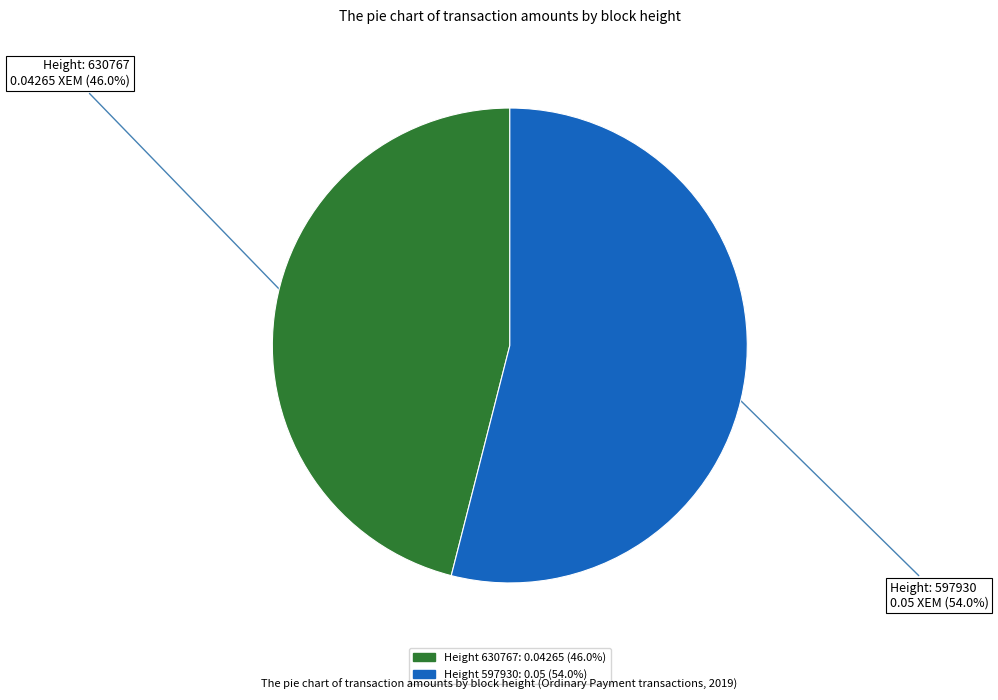

Does any single category account for the majority?

Yes